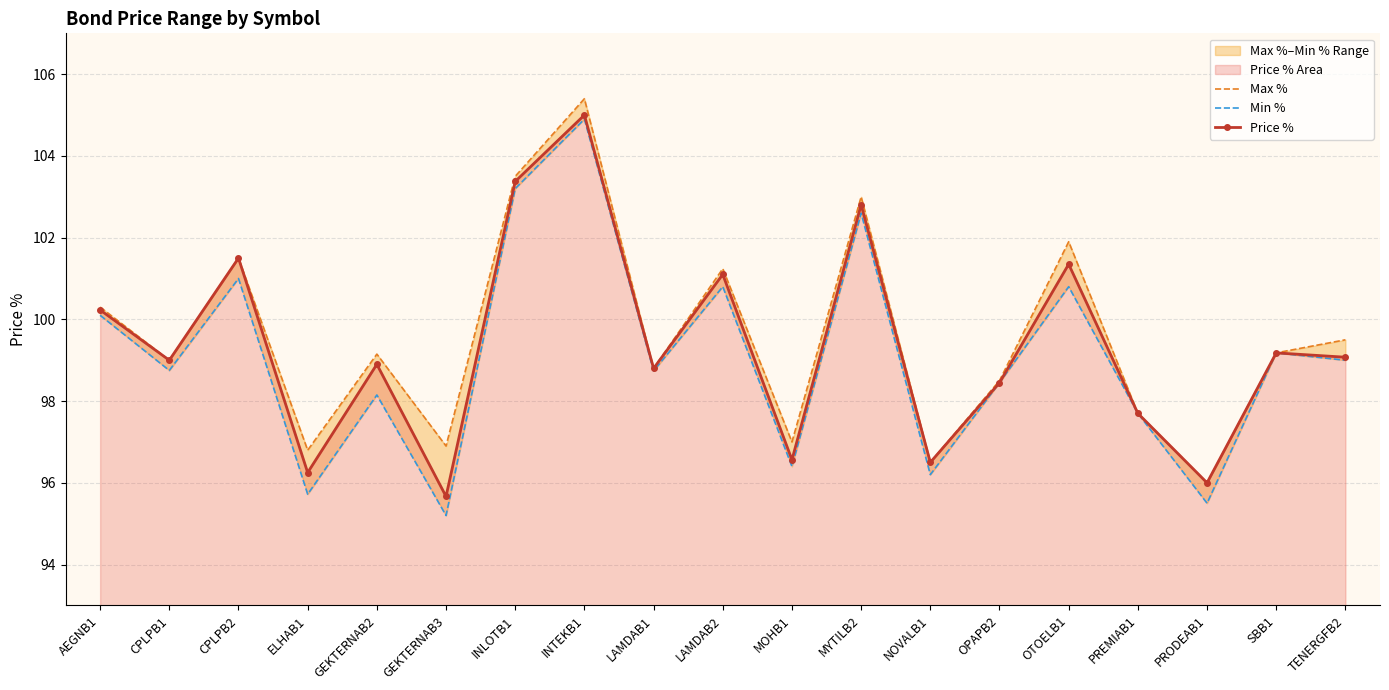

What position from the left is MOHB1?

11